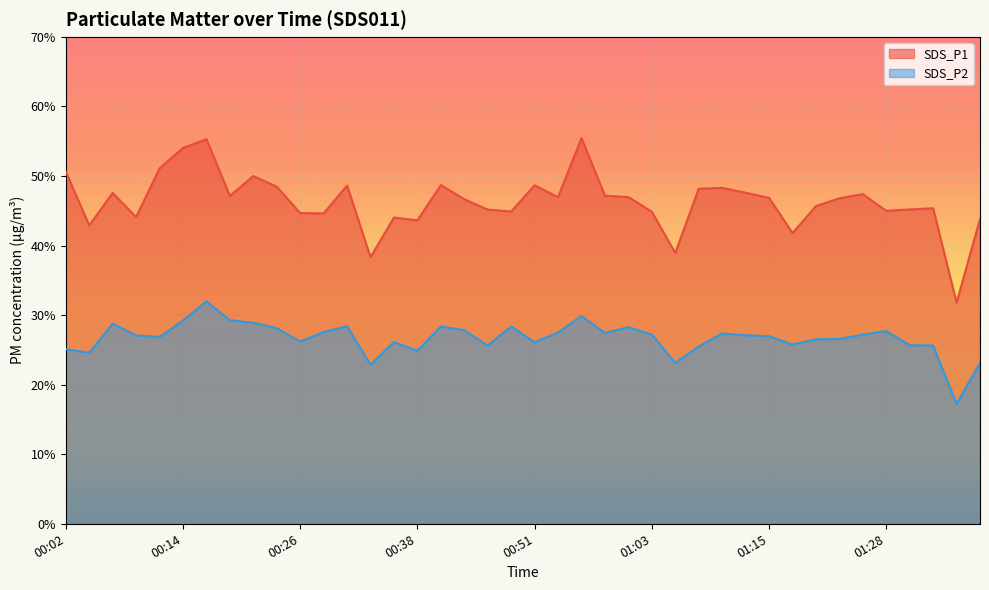

What is the greatest value displayed?

55.5